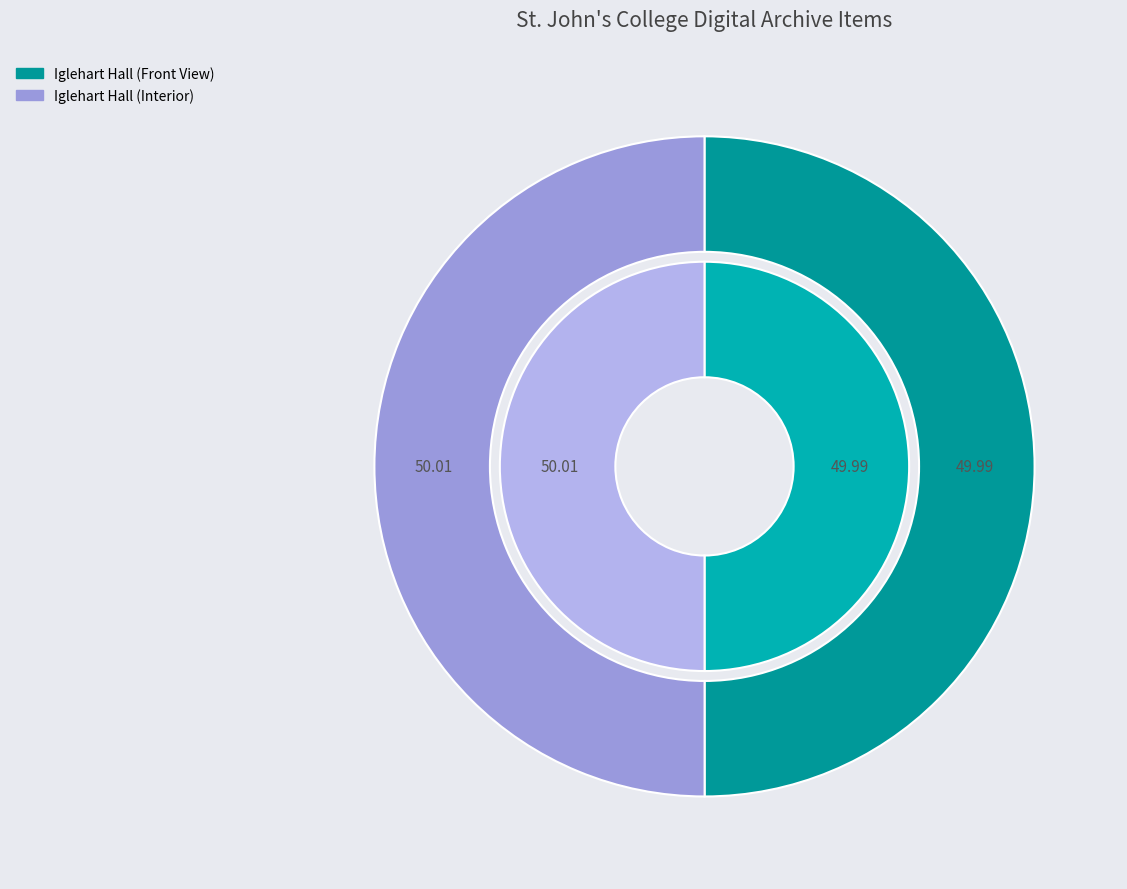

To the nearest percent, what is the combined percentage of Iglehart Hall (Front View) and Iglehart Hall (Interior)?

100%